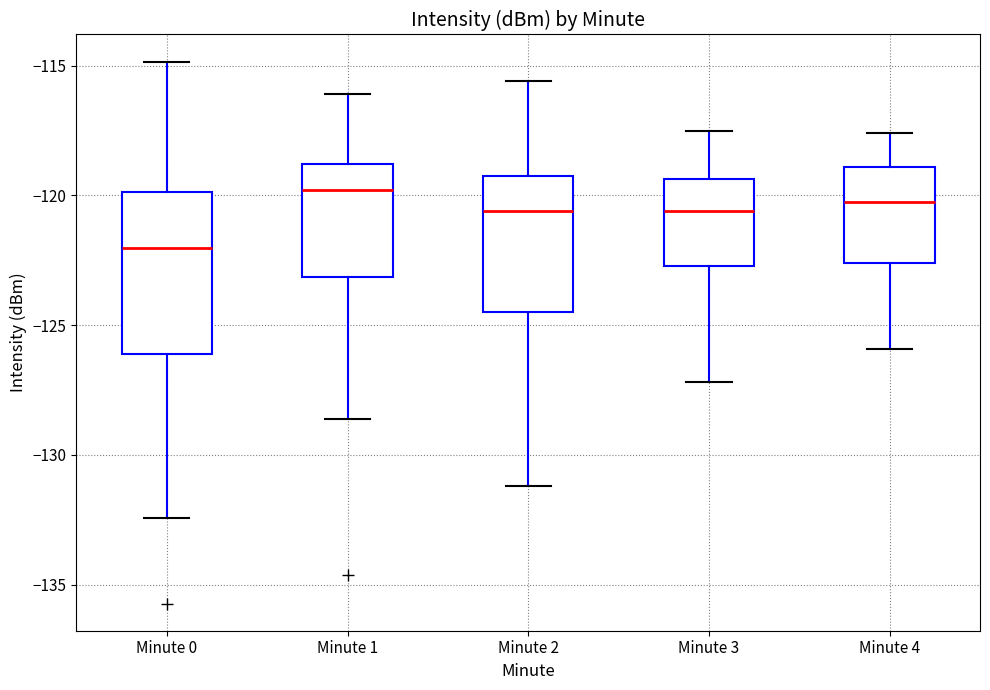

Which box's median line is the lowest?

Minute 0